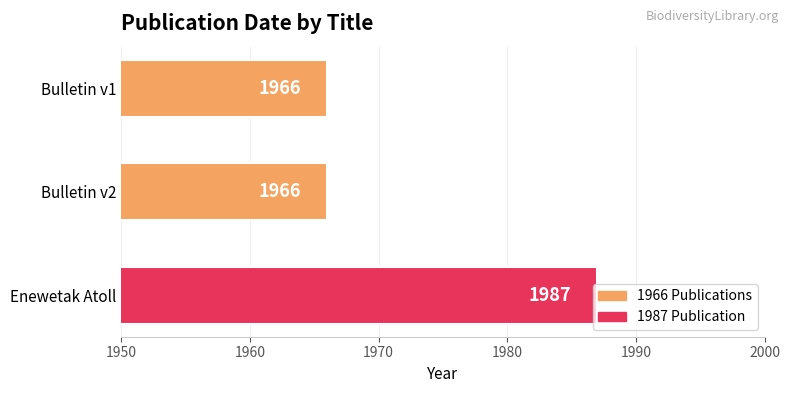

Approximately how many times larger is the value at Bulletin v2 compared to Enewetak Atoll?

1.0